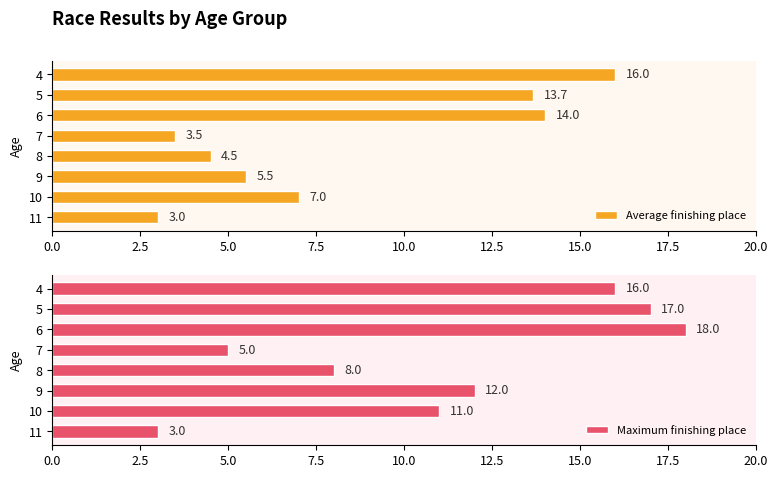

List the labels in order of Average finishing place value, smallest first.

11, 7, 8, 9, 10, 5, 6, 4